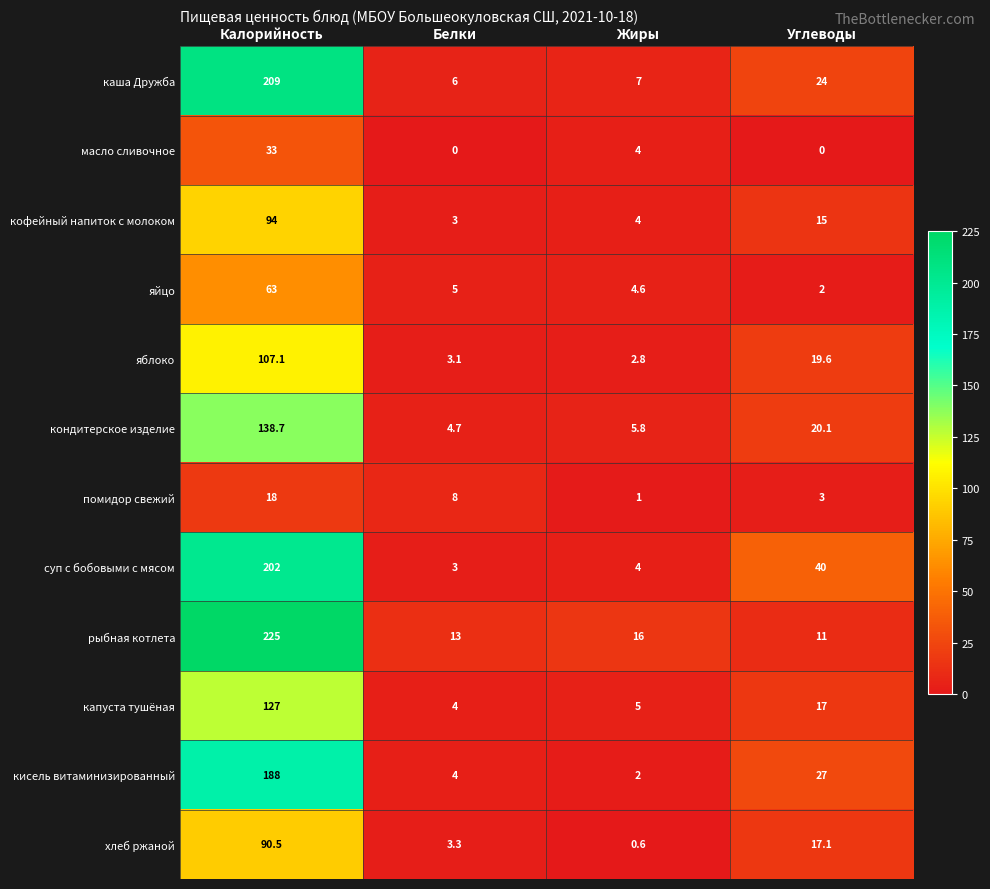

What value does the хлеб ржаной series have at Углеводы?

17.1